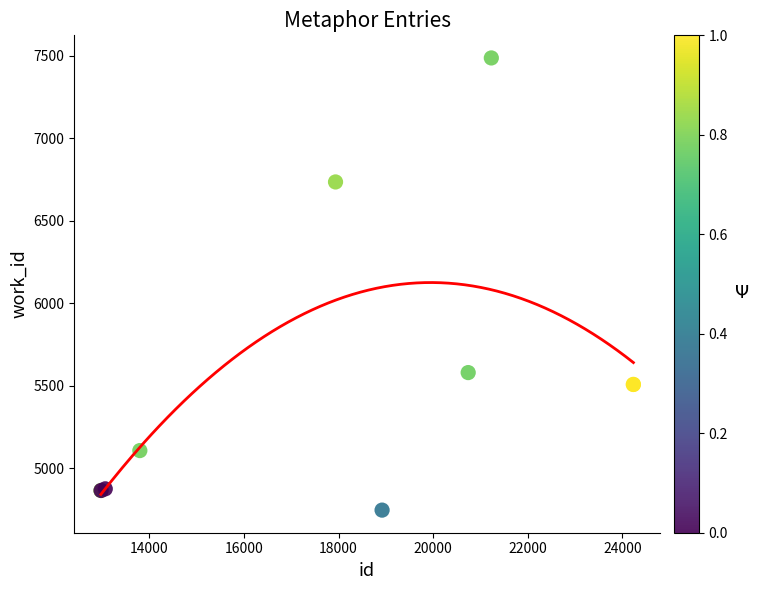

What Y value in the scatter plot is closest to 6116?

5579